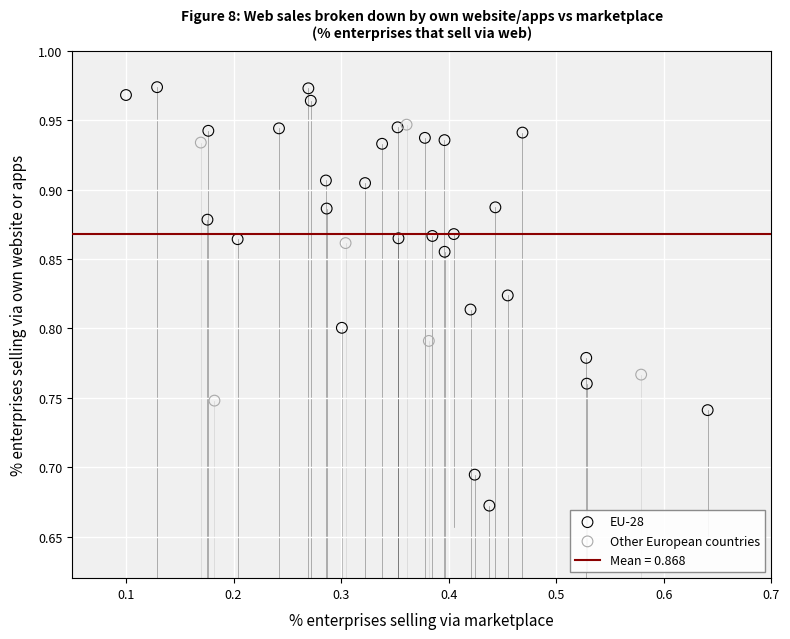

Which series reaches the minimum Y coordinate?

EU-28